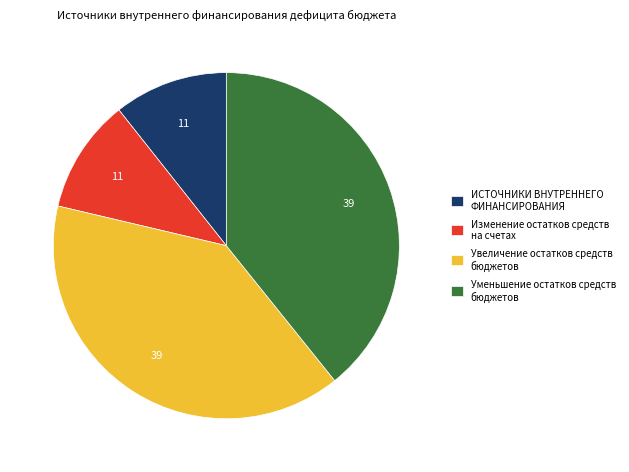

The Изменение остатков средств на счетах slice represents 2% of the pie. True or false?

False